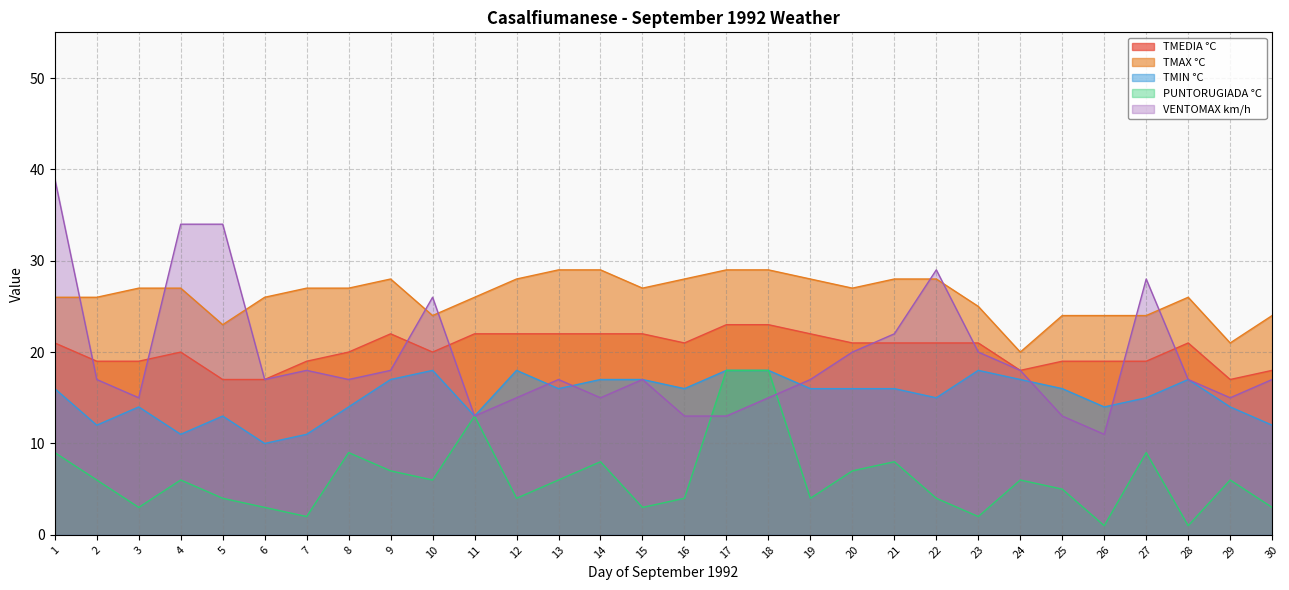

The PUNTORUGIADA °C series shows 3 at 4. True or false?

False